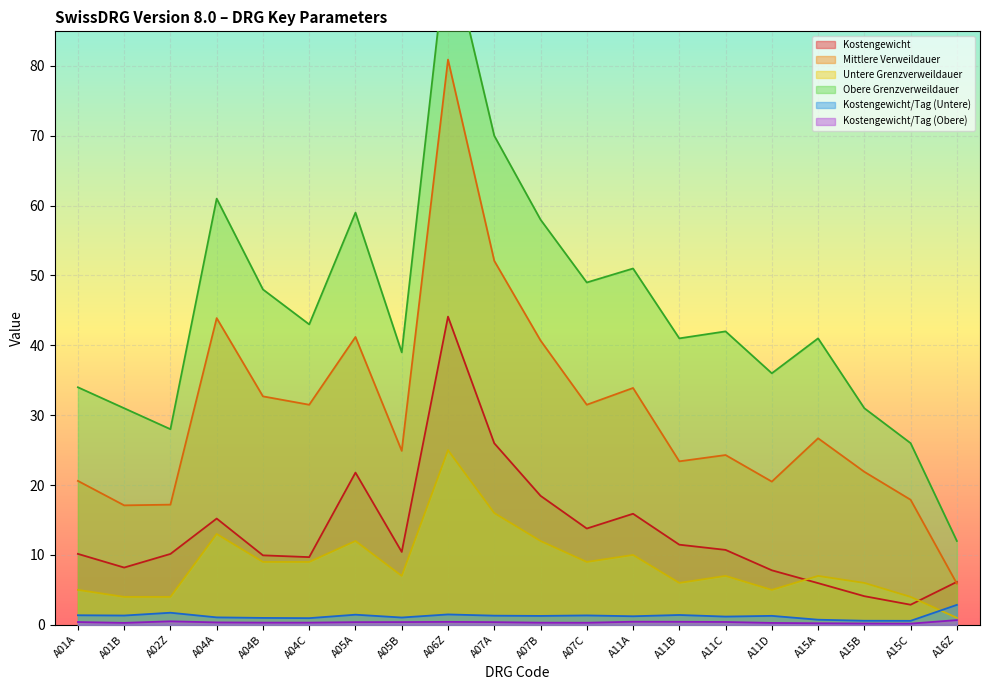

How many data points does each series have?

20